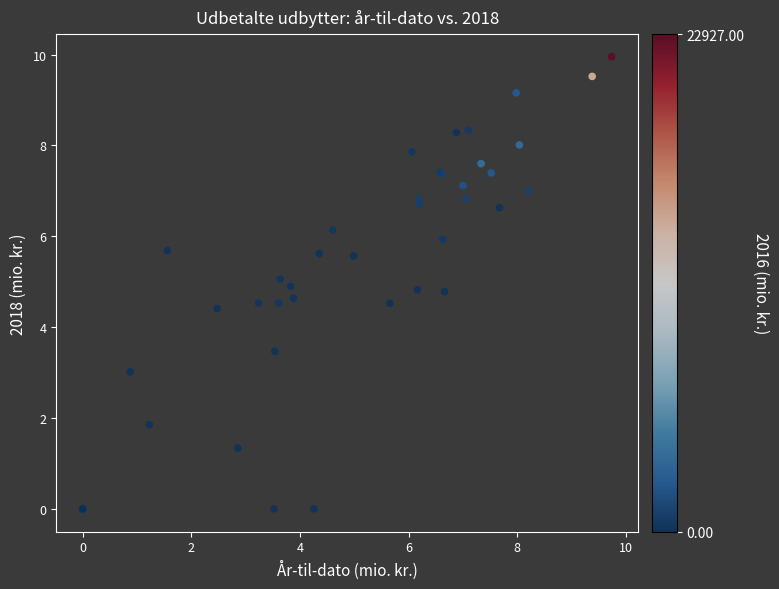

What Y value in the scatter plot is closest to 4?

4.4